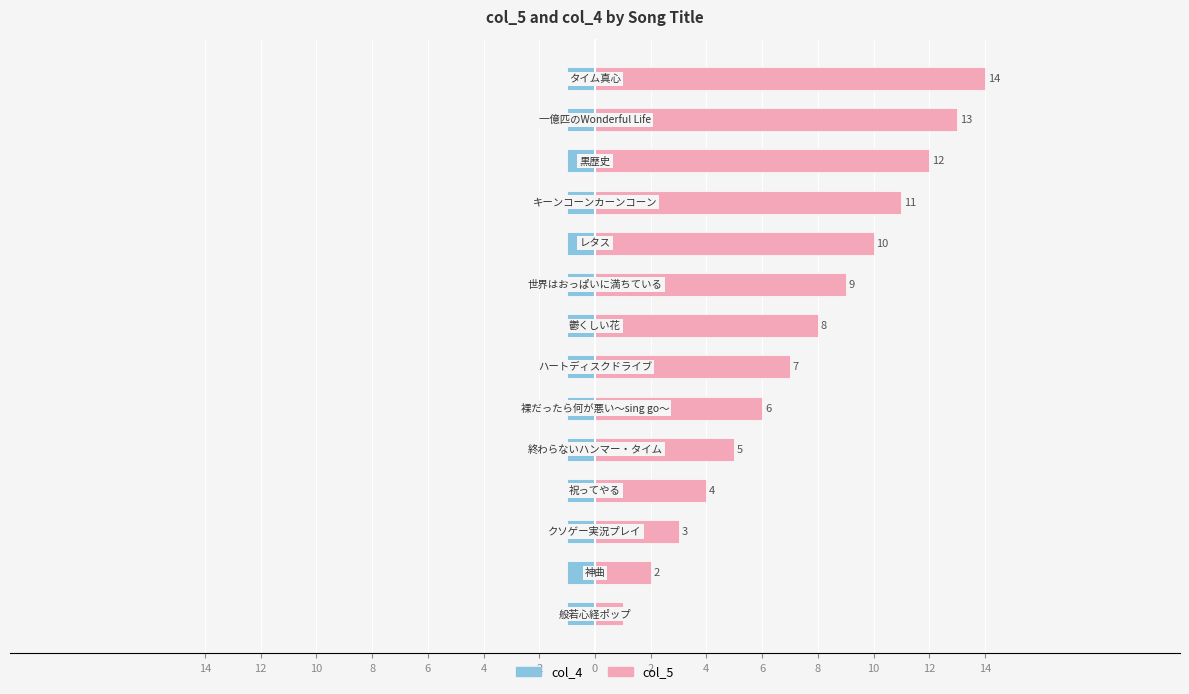

What is the difference between the highest and lowest values at 14?

0.4